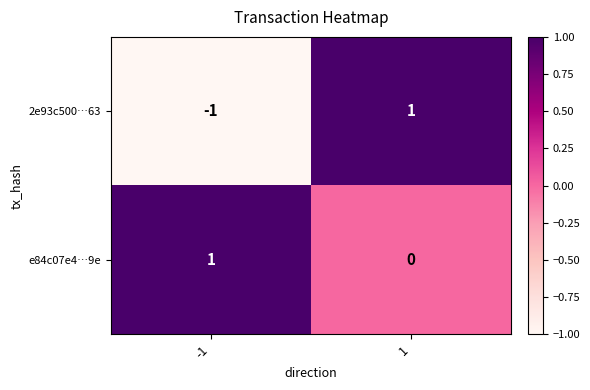

Which series has the widest spread of values?

2e93c500…63